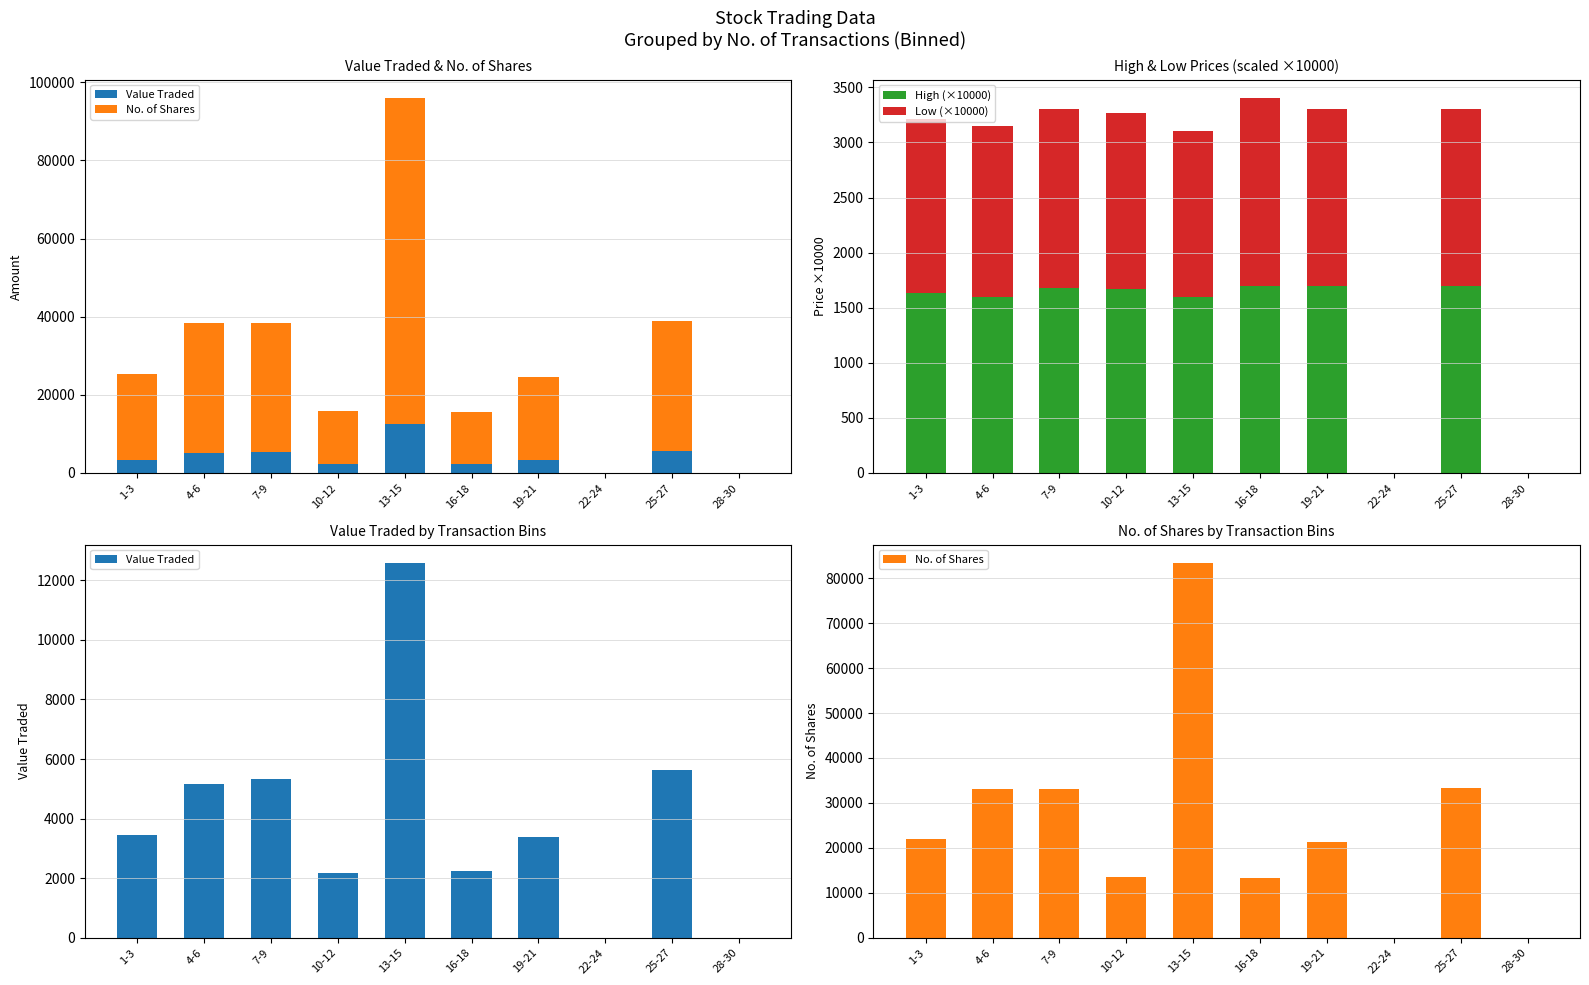

What is the highest value of the High (×10000) series?

1700.0